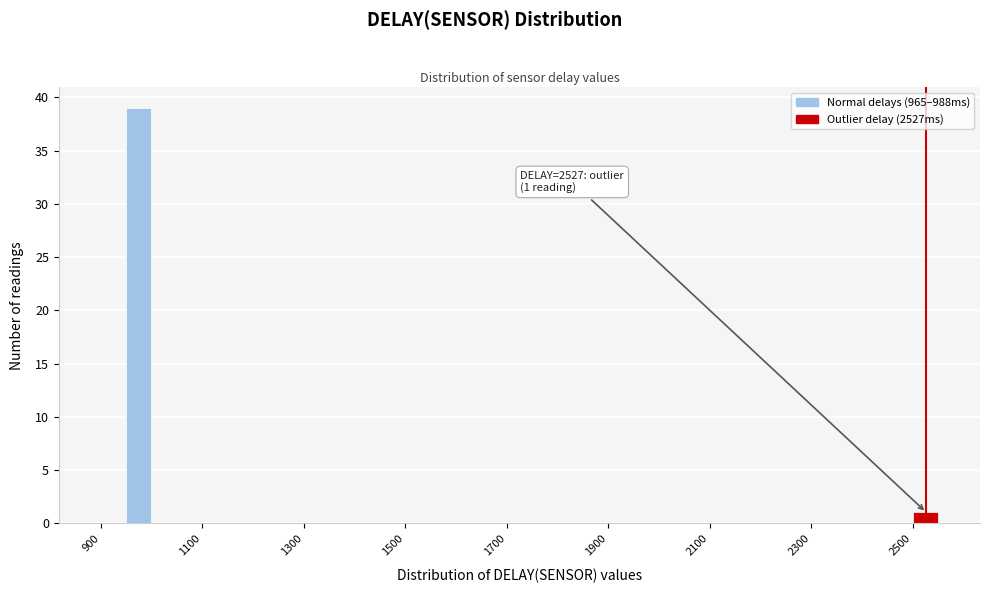

Read against the x-axis, roughly where is the centre of the tallest bar?

980